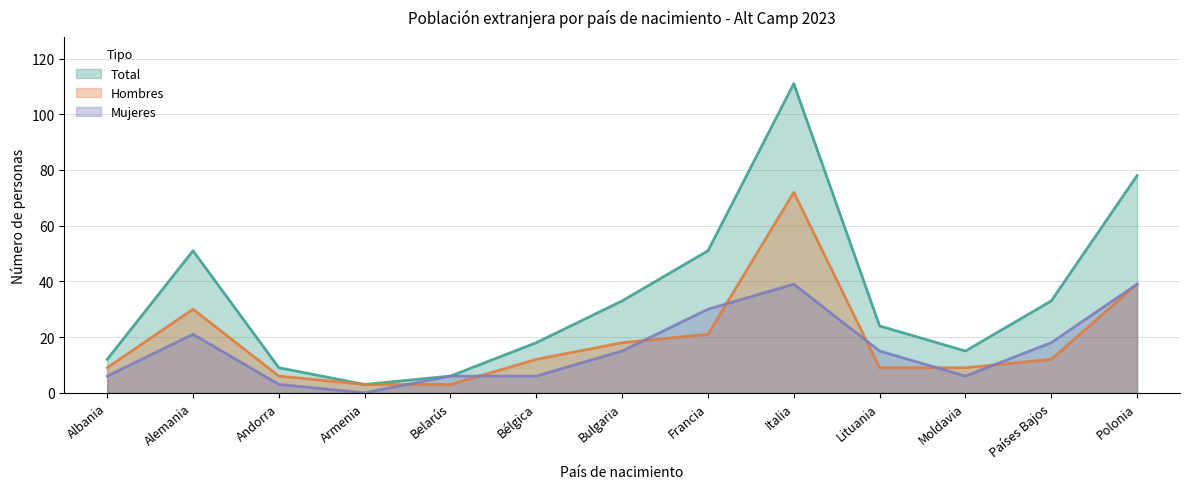

What is the difference between the second highest and minimum values in the Total series?

75